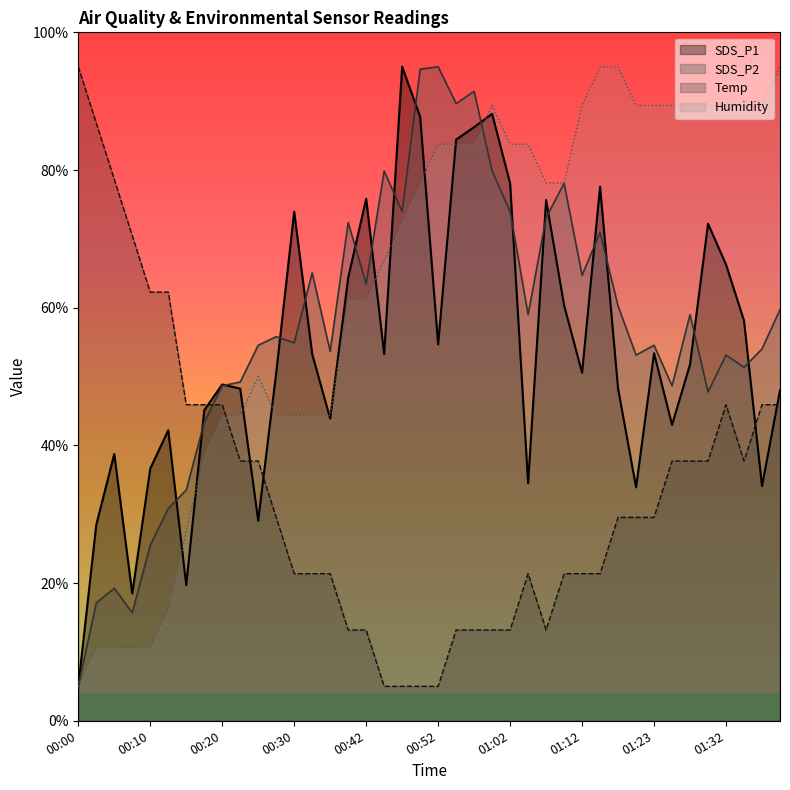

How many interior local peaks does the SDS_P1 series have?

11